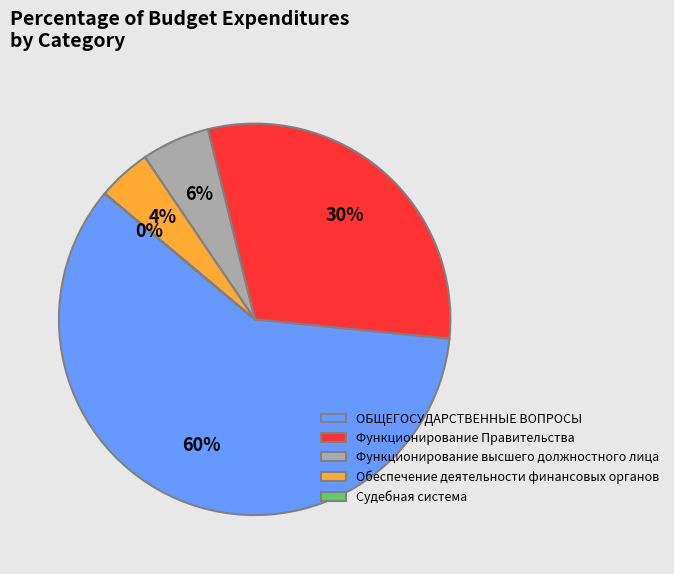

Which category has the biggest portion of the pie?

ОБЩЕГОСУДАРСТВЕННЫЕ ВОПРОСЫ